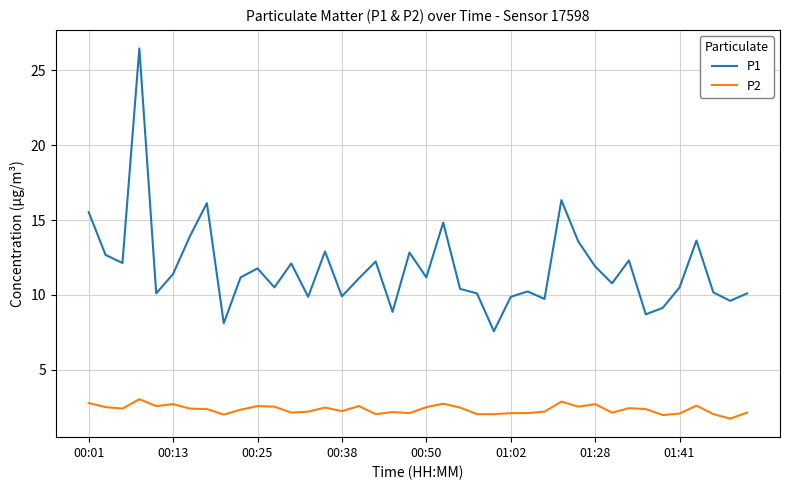

Which series has the largest range (max minus min)?

P1